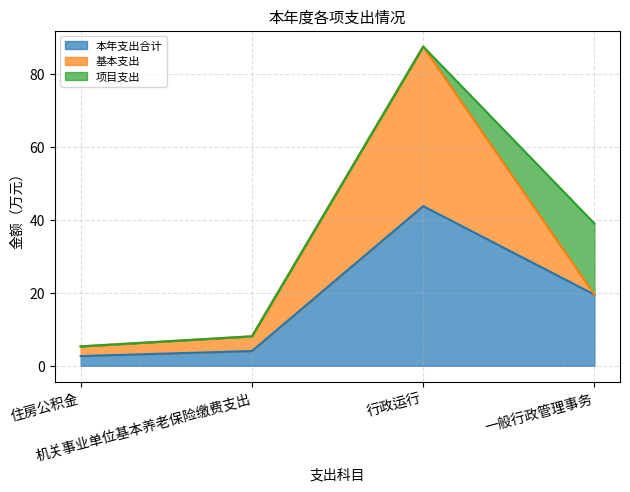

Which category has the lowest value across all series?

一般行政管理事务